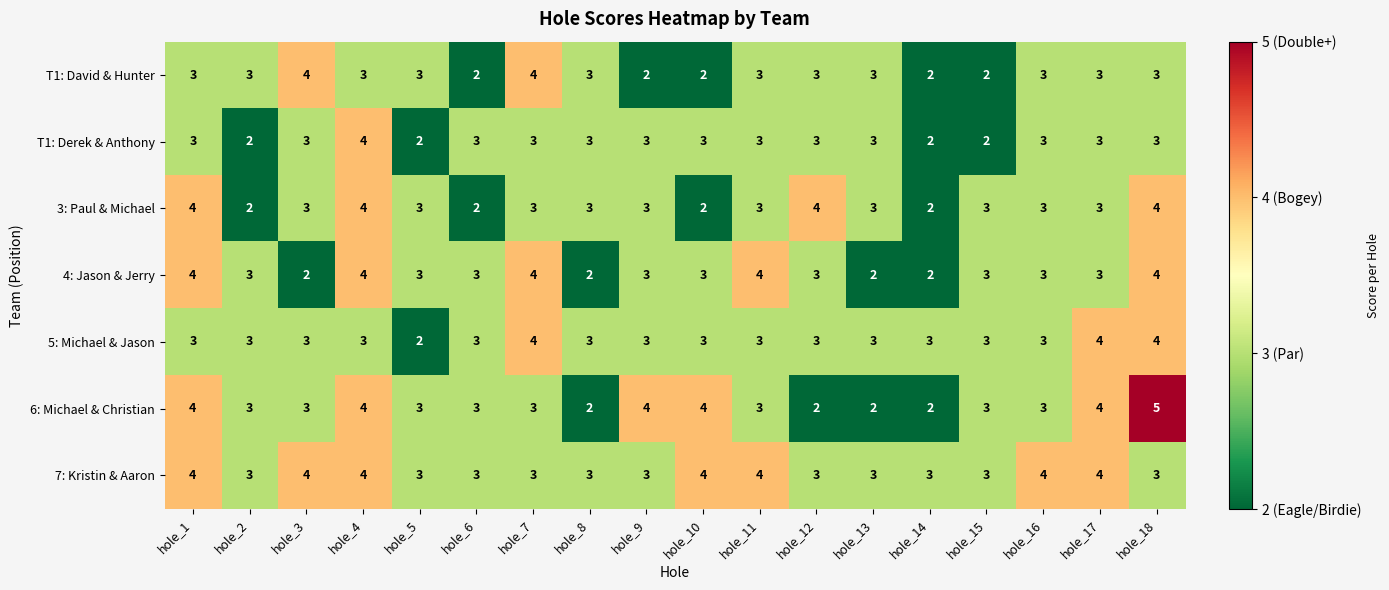

At how many categories does at least one series exceed 2?

18